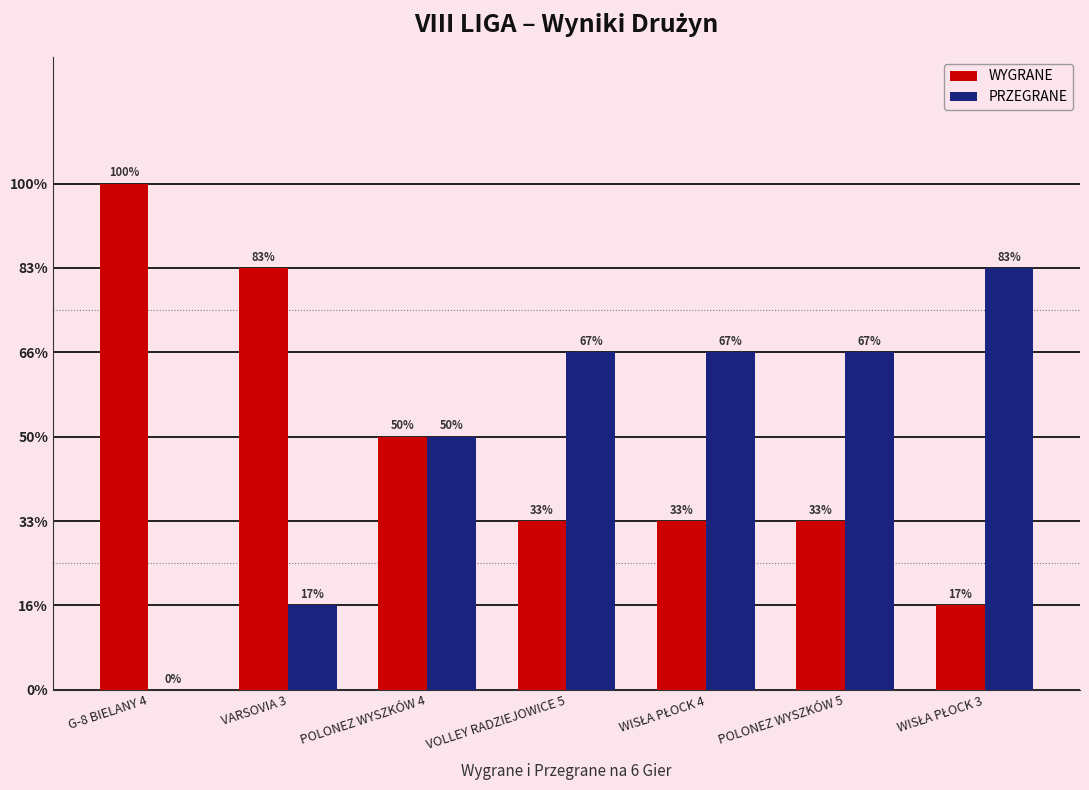

True or false: PRZEGRANE has a value of 8 at WISŁA PŁOCK 3.

False